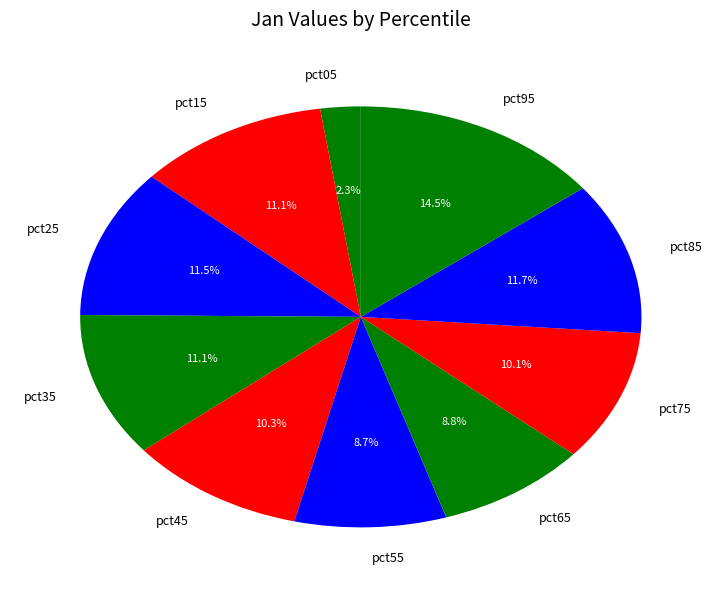

Is pct95 the majority of the pie?

No